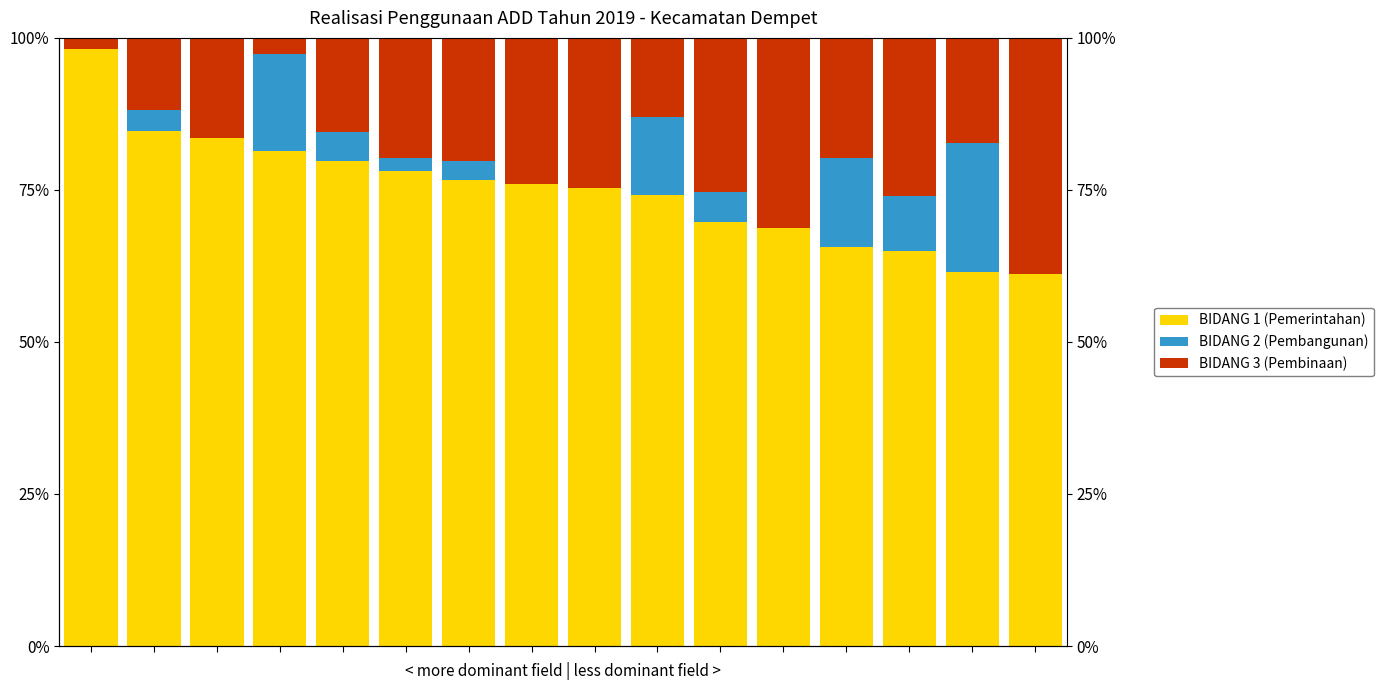

What is the difference between the highest and lowest values at 4?

75.0